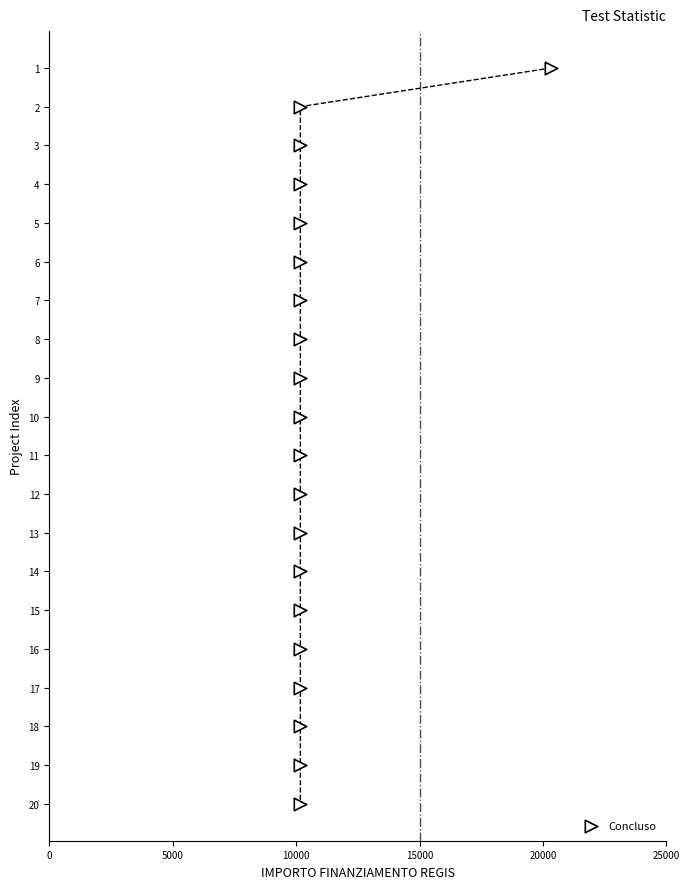

What is the range of Y values (max minus min)?

19